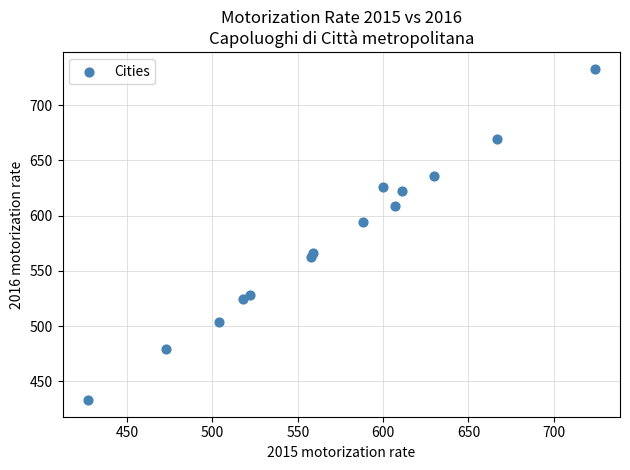

What Y value in the scatter plot is closest to 583?

594